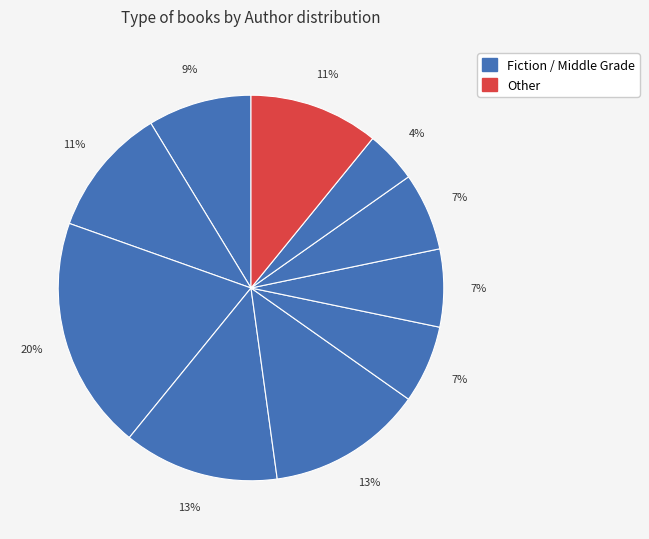

How many segments does this pie chart have?

10